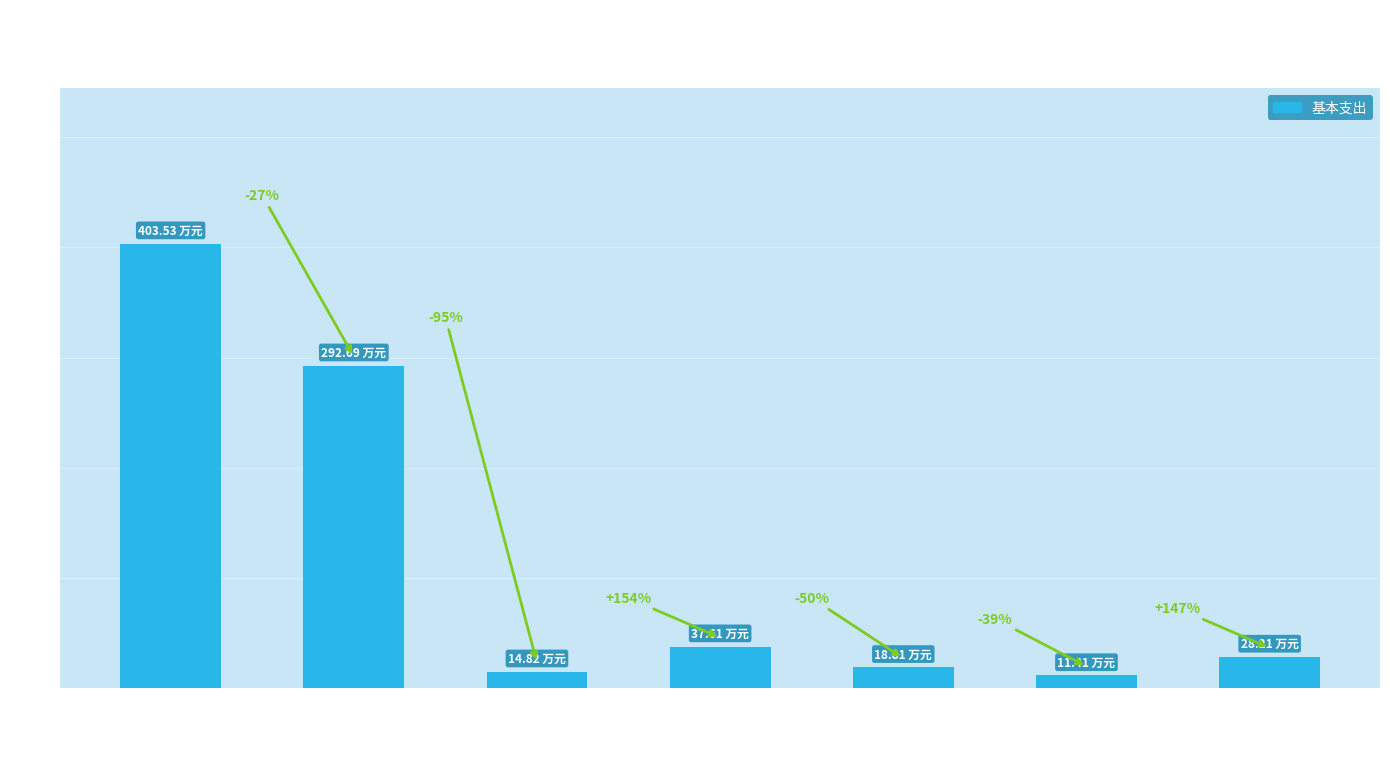

Count the number of categories in the chart.

7